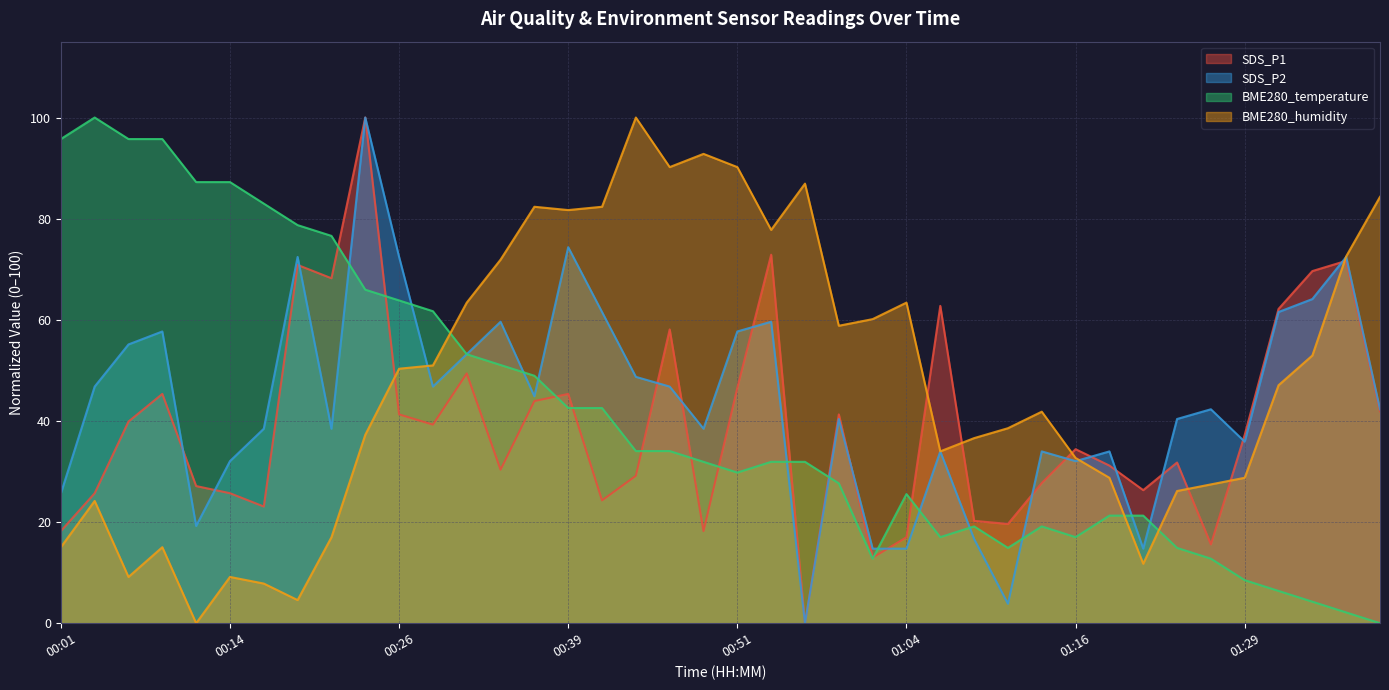

What value does the SDS_P1 series have at 01:26?

15.6